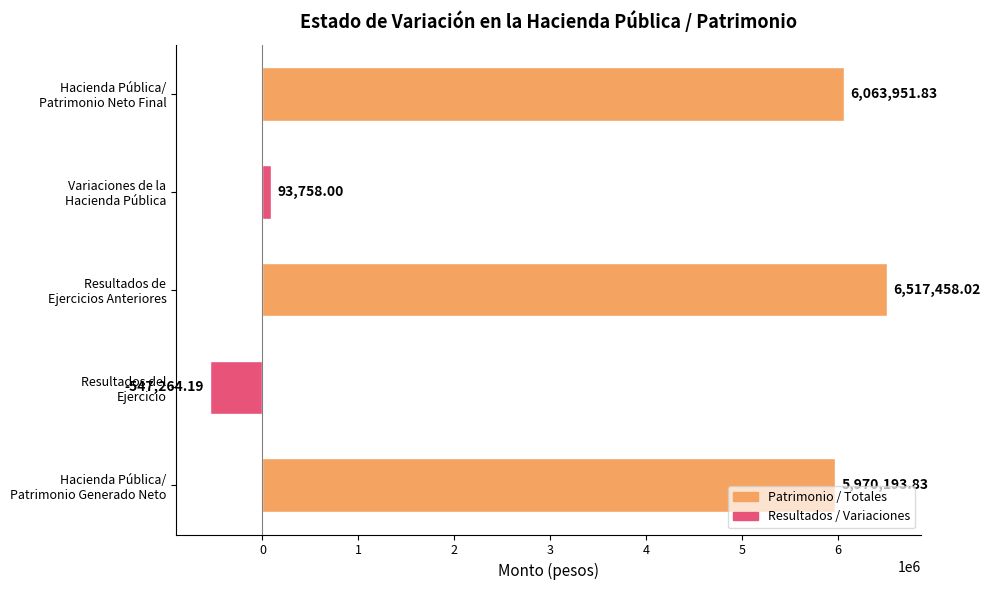

What is the difference between the second highest and second lowest values?

5970193.8